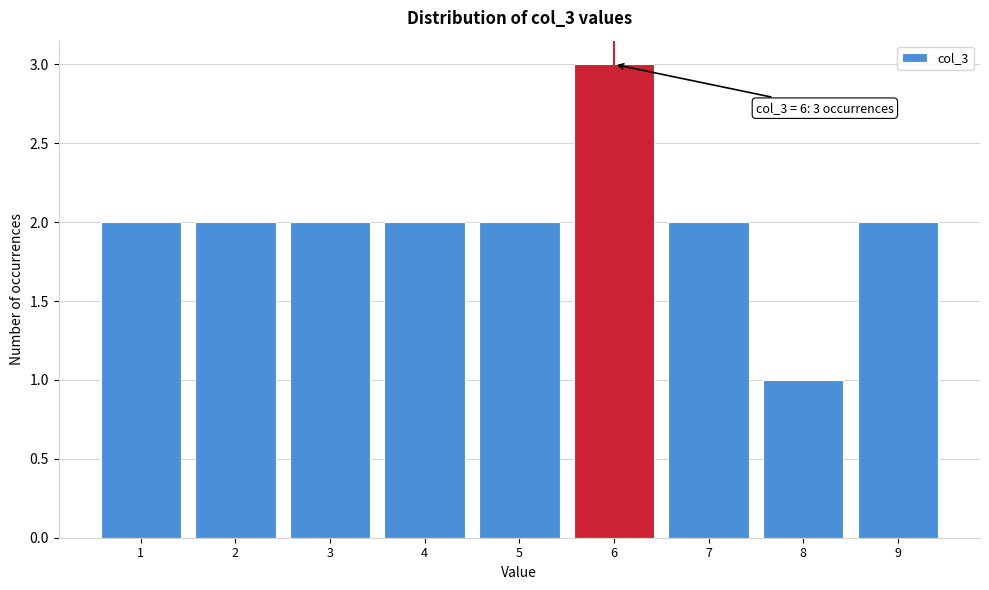

Reading right to left, list all the values displayed in this chart.

2	1	2	3	2	2	2	2	2